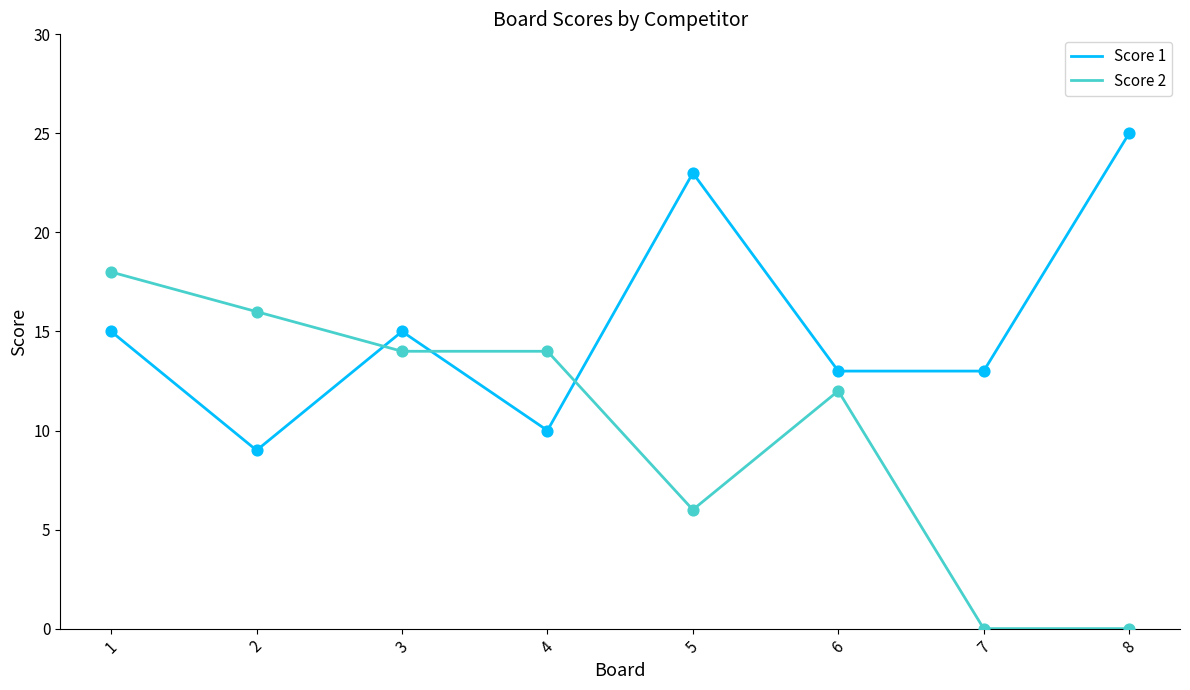

Which series has the largest total across all categories?

Score 1